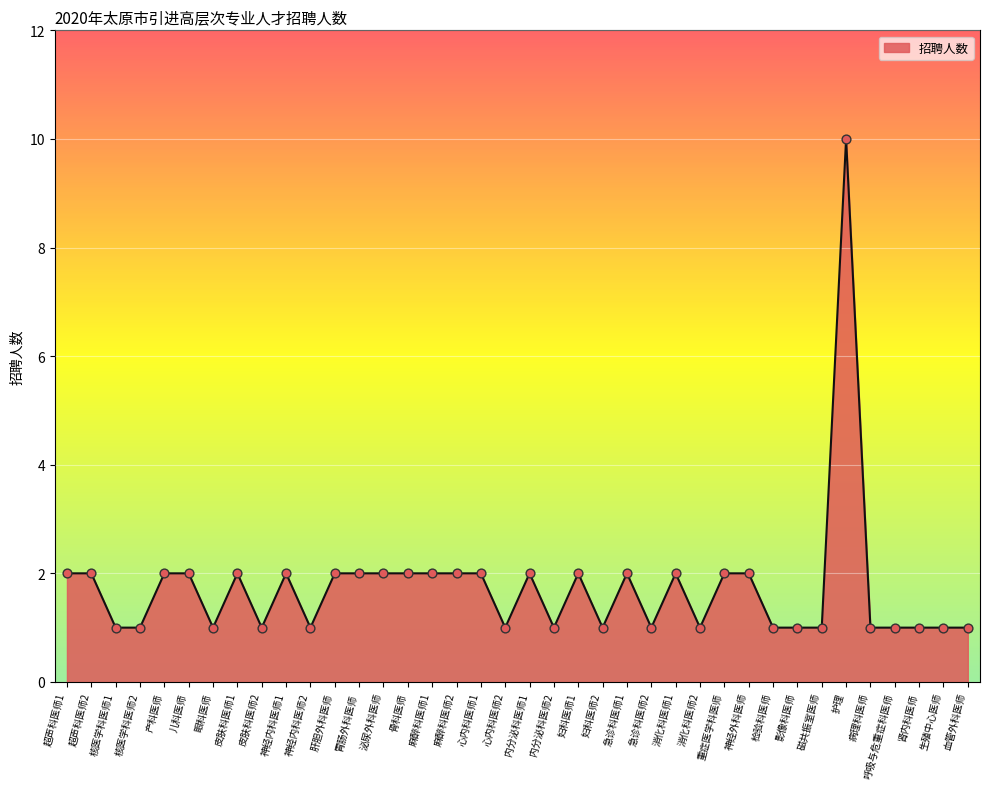

Between 皮肤科医师2 and 内分泌科医师1, which is larger?

内分泌科医师1